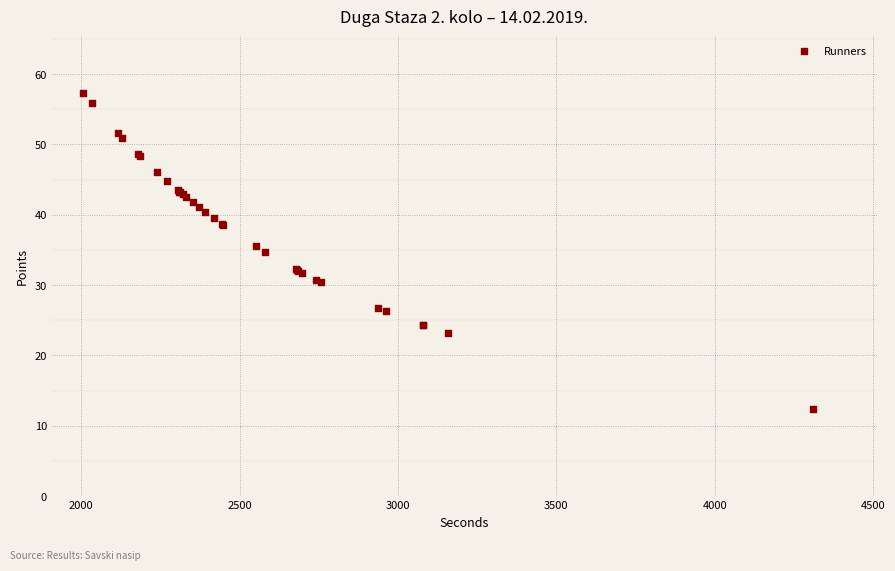

What Y value in the scatter plot is closest to 34?

34.7